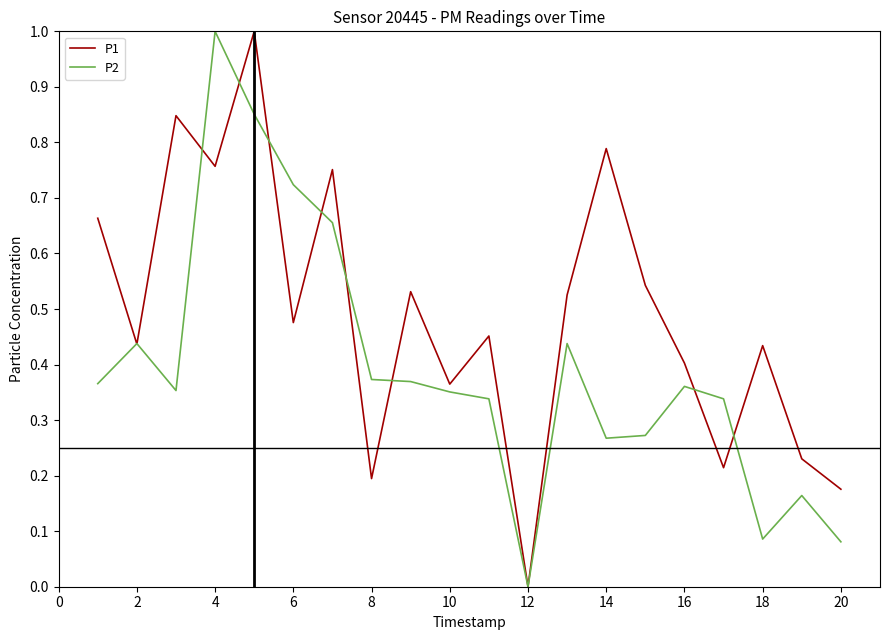

What is the highest value of the P2 series?

1.0